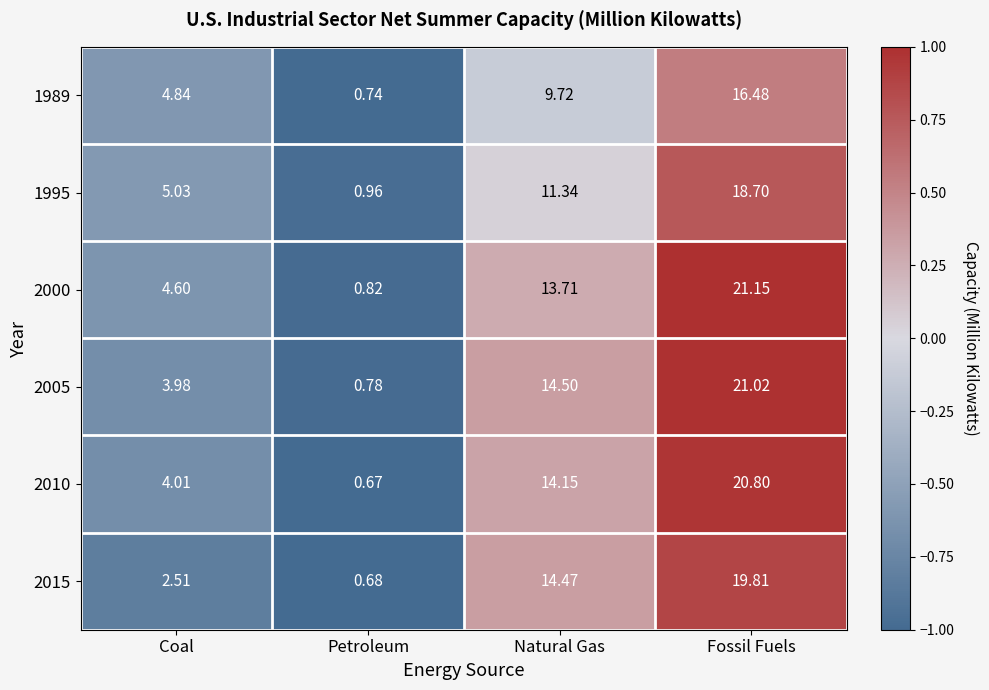

List the labels in order of 1989 value, largest first.

Fossil Fuels, Natural Gas, Coal, Petroleum